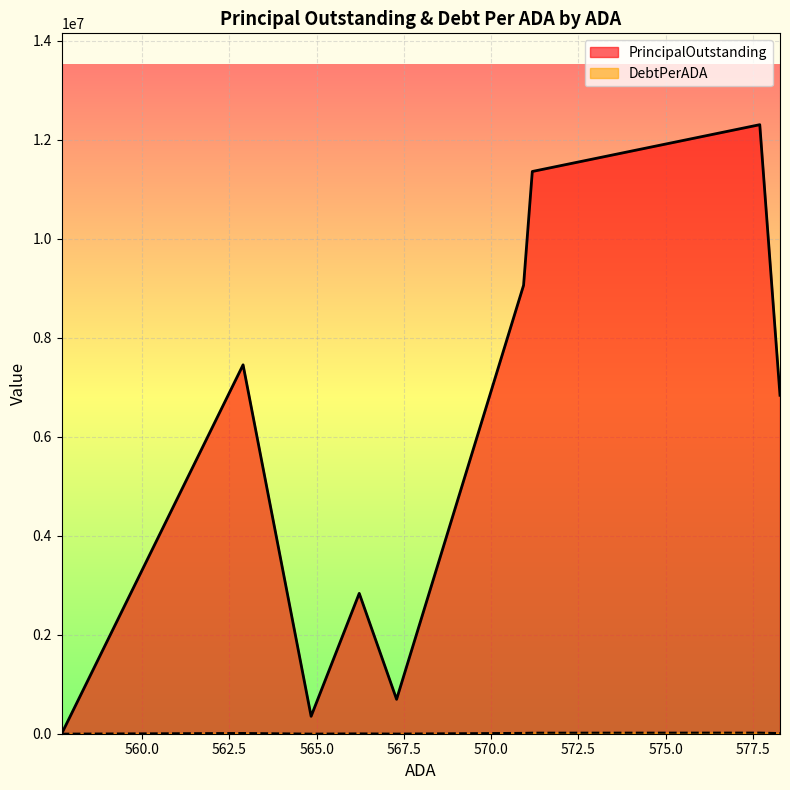

Which series has the largest range (max minus min)?

PrincipalOutstanding